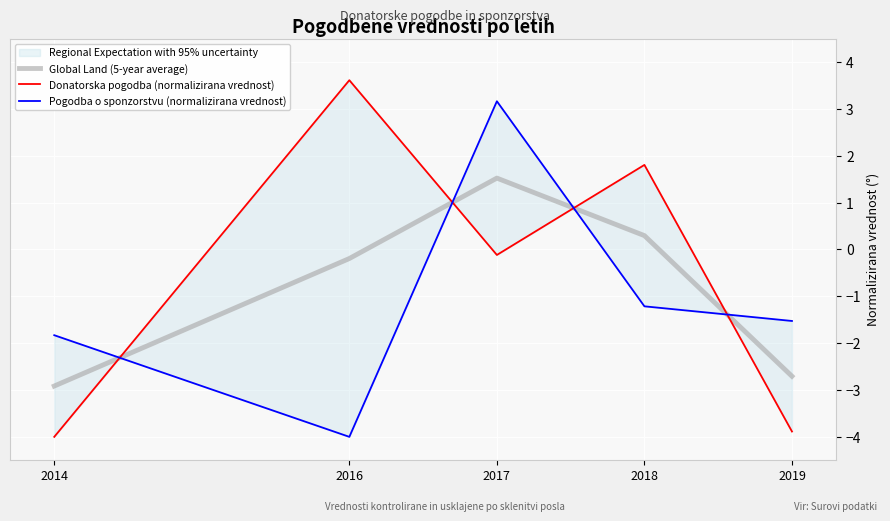

What is the difference between the maximum and second lowest values in the Donatorska pogodba (normalizirana vrednost) series?

7.5